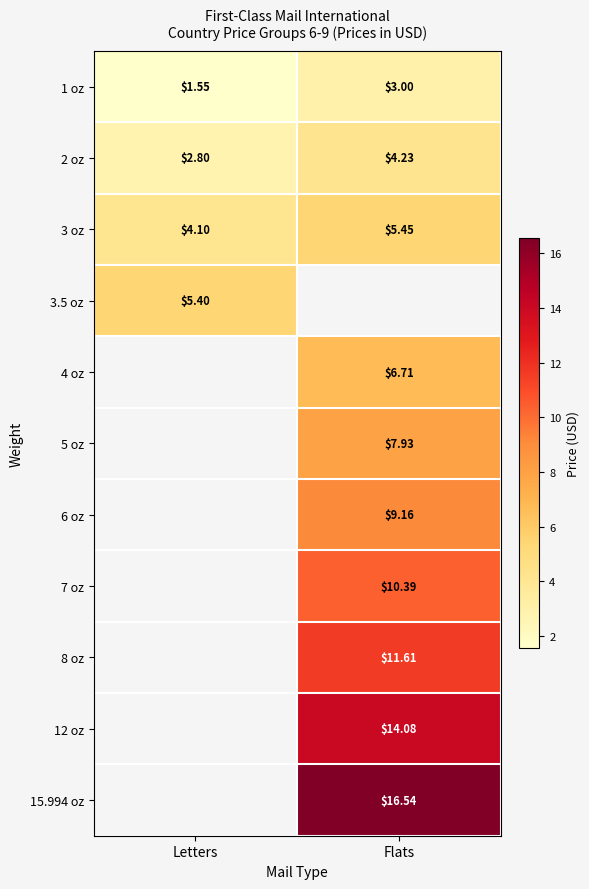

At which label does 2 oz reach its minimum?

Letters